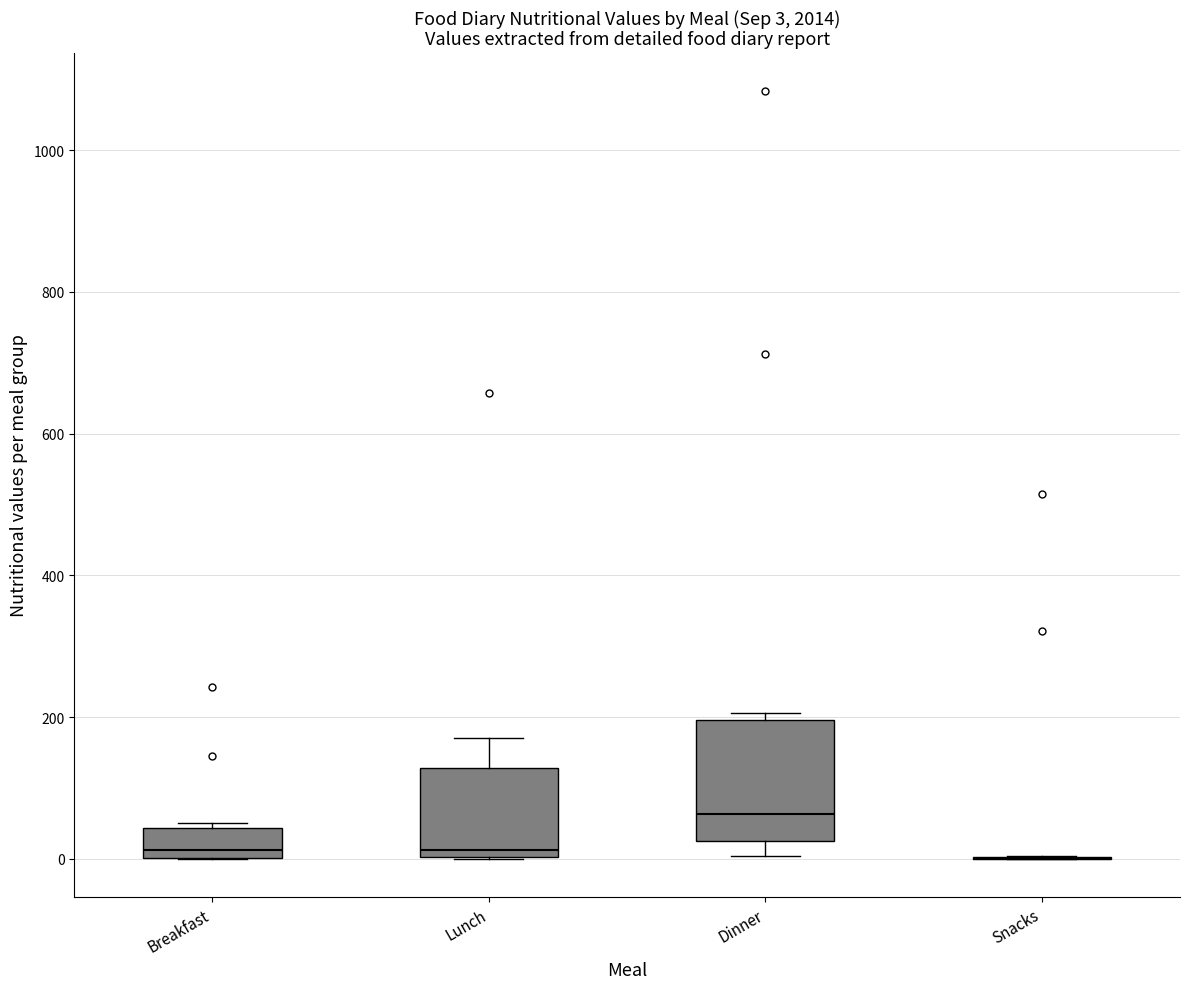

Which box is the tallest, from its lower edge to its upper edge?

Dinner